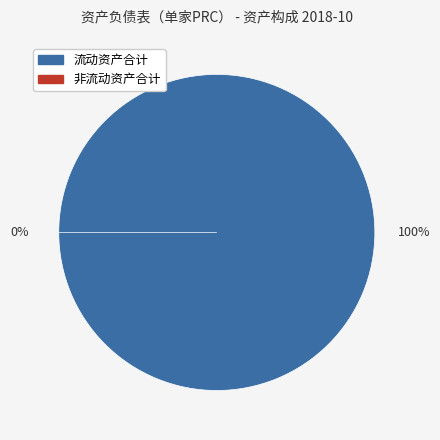

To the nearest percent, what is the average slice percentage?

50%